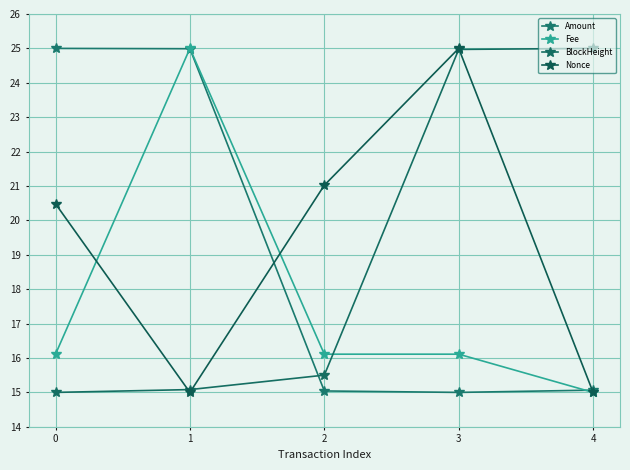

How many series are shown in this chart?

4